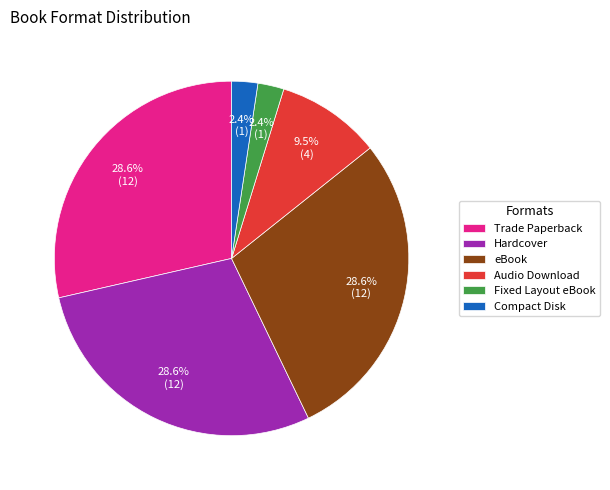

Is there any slice that represents more than half of the pie?

No